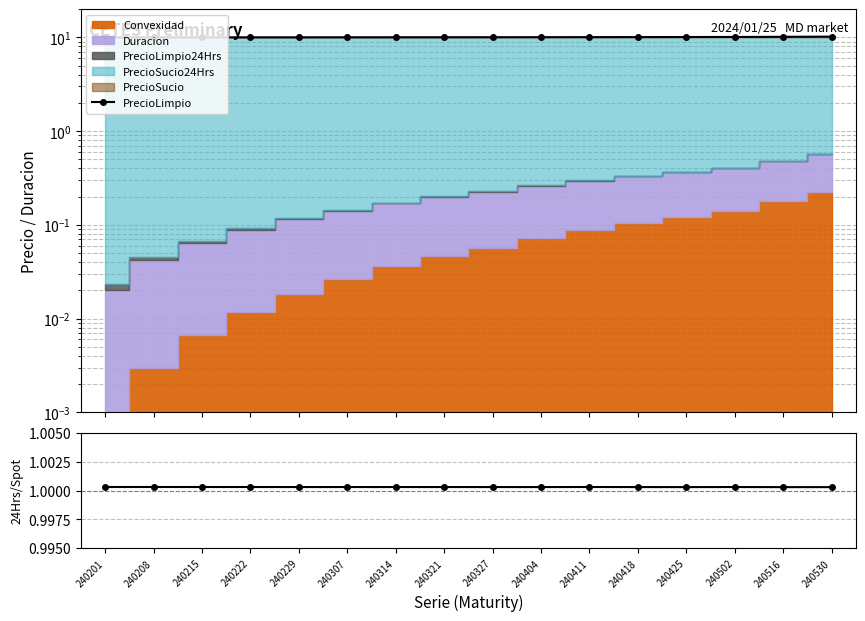

List the labels in order of PrecioLimpio value, largest first.

240530, 240516, 240502, 240425, 240418, 240411, 240404, 240327, 240321, 240314, 240307, 240229, 240222, 240215, 240201, 240208